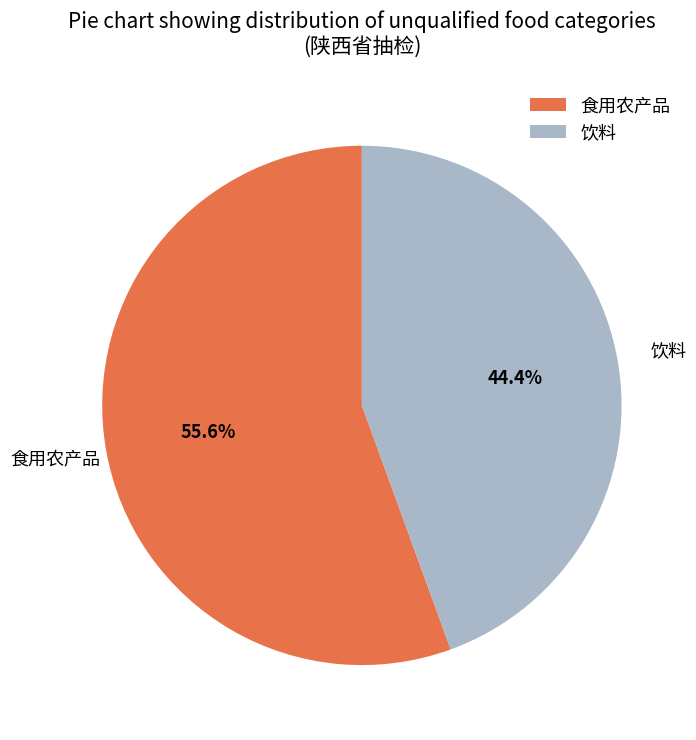

Combined, what portion of the pie is 饮料 and 食用农产品?

100.0%